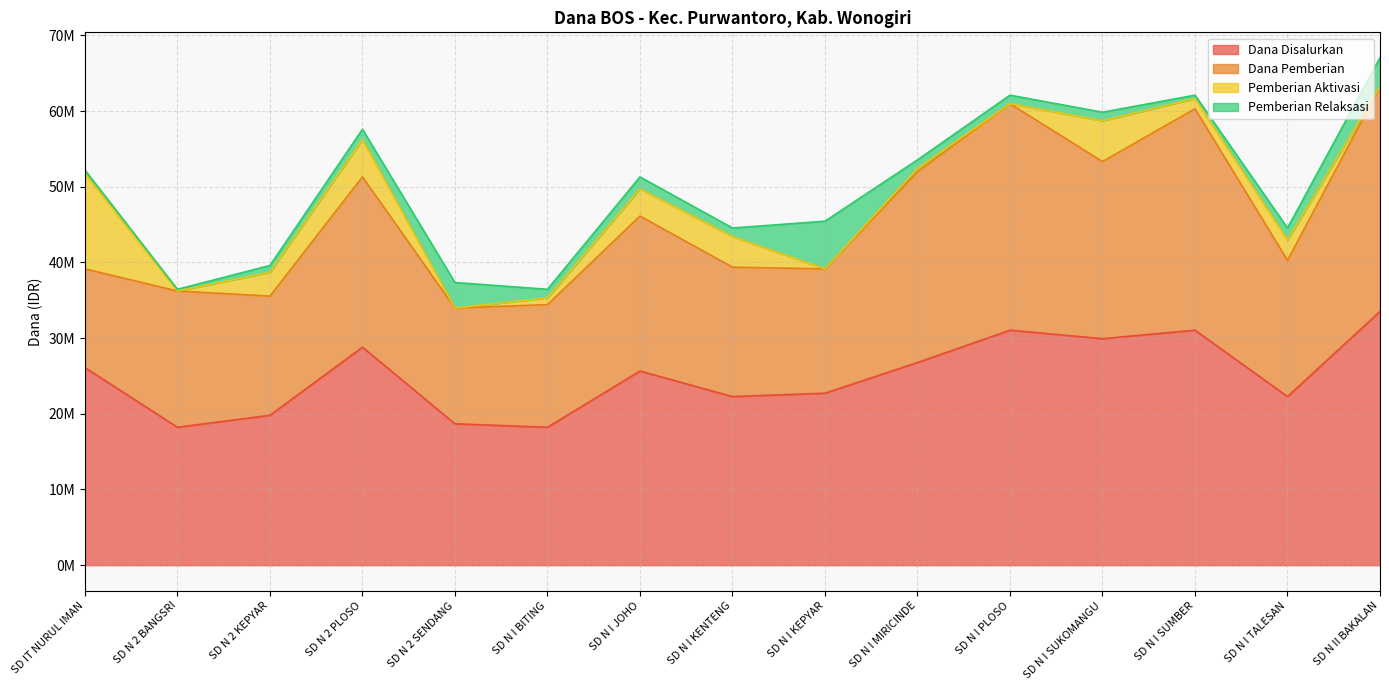

What is the difference between the second highest and minimum values in the Dana Disalurkan series?

12825000